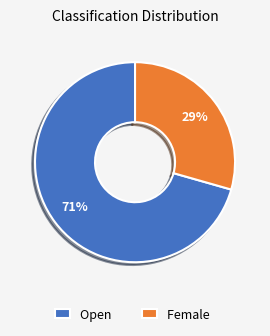

To the nearest percent, what is the combined percentage of Open and Female?

100%